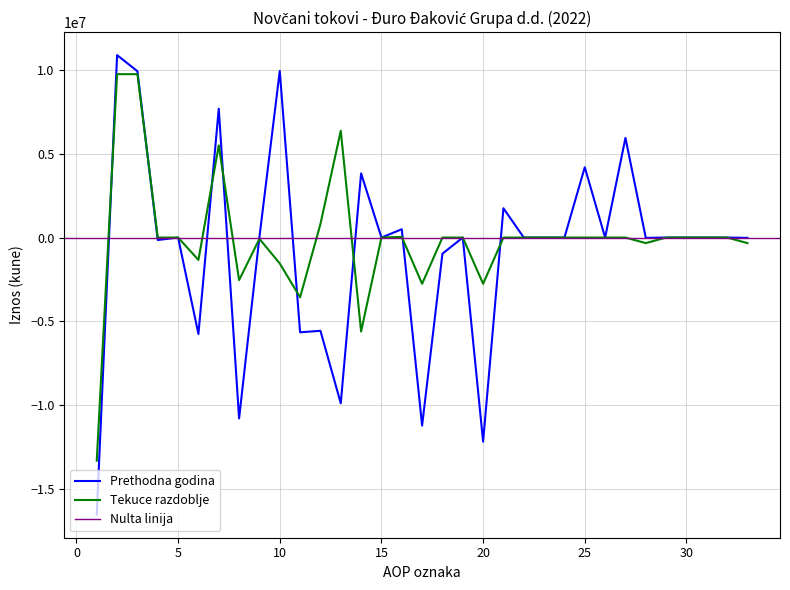

Rank the series by their average value, from lowest to highest.

Prethodna godina, Tekuce razdoblje